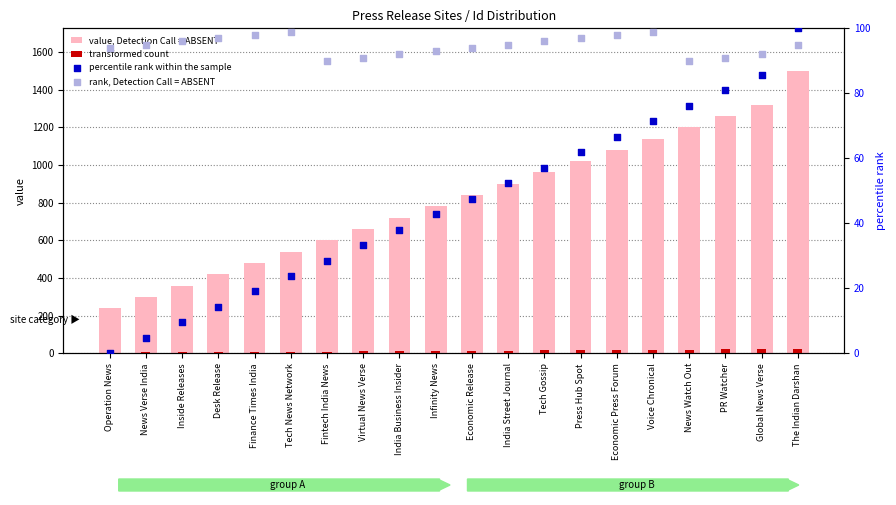

What are all the series names shown in the legend?

value, Detection Call = ABSENT, transformed count, percentile rank within the sample, rank, Detection Call = ABSENT